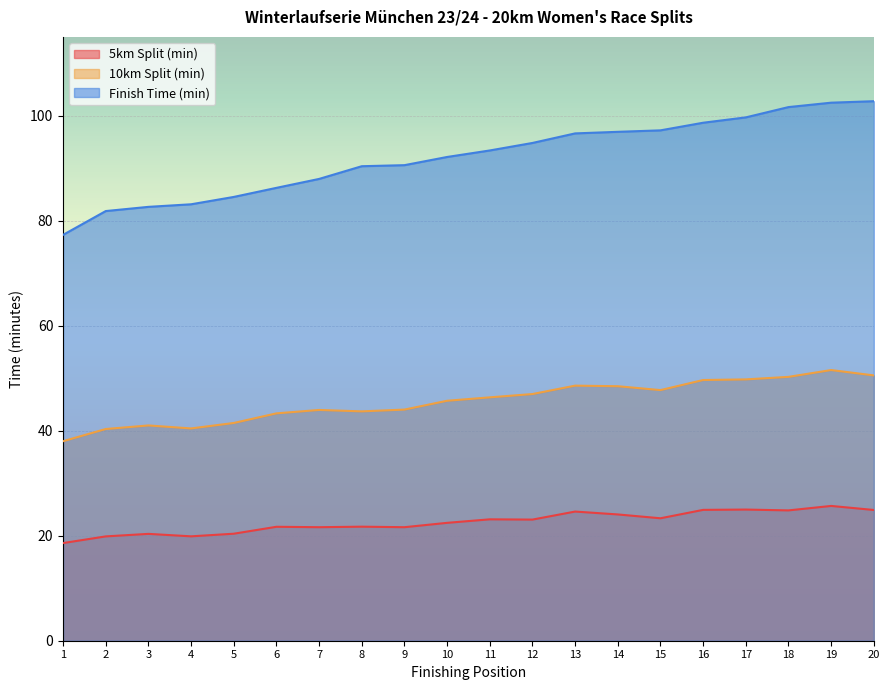

What is the total value across all series at 10?

160.3